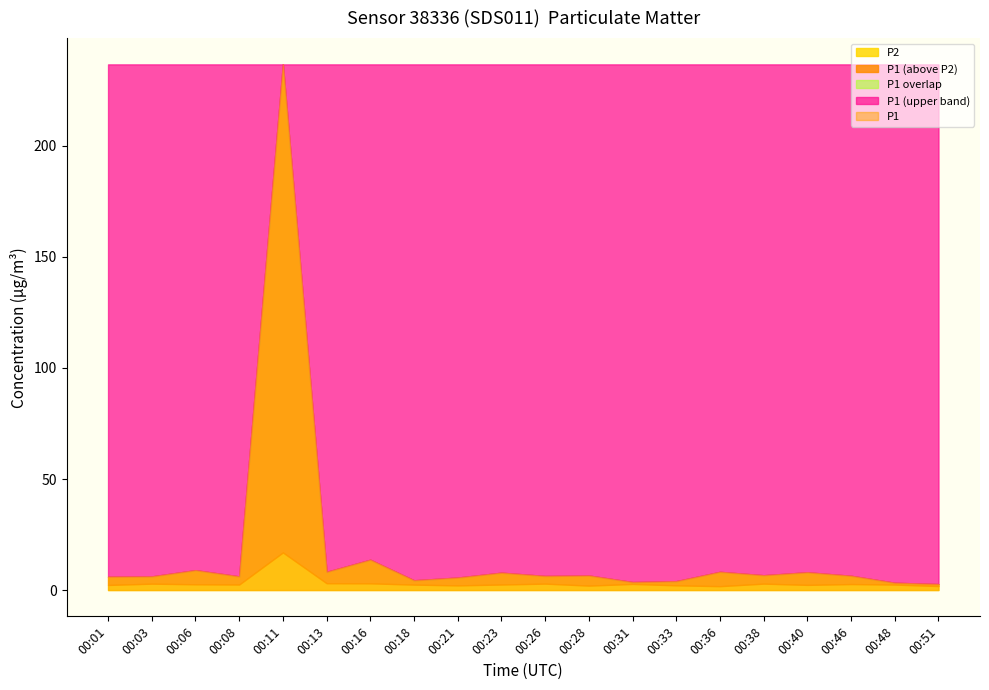

What is the greatest value displayed?

236.7